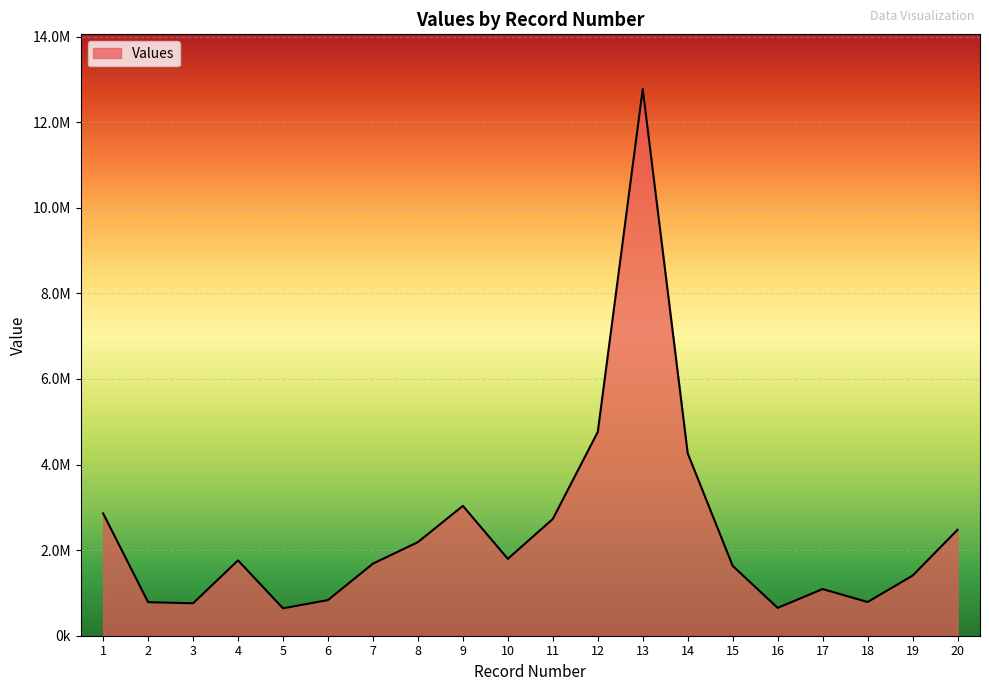

Is this an area chart (filled region under the line)?

Yes